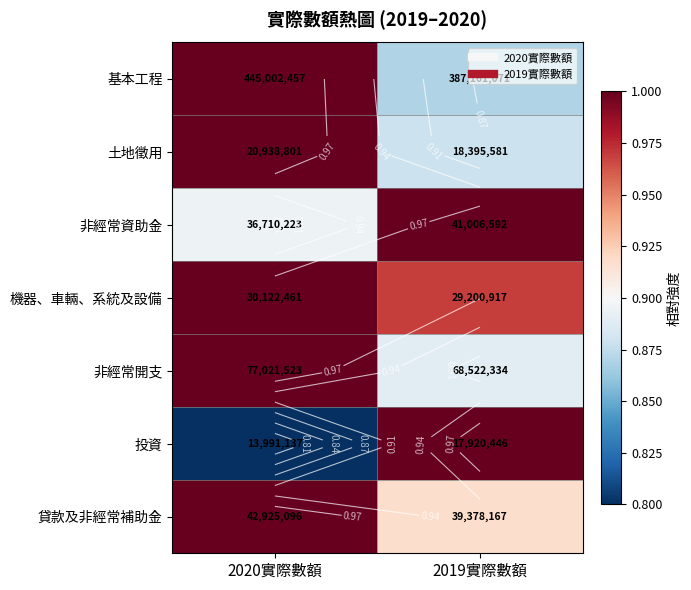

True or false: 土地徵用 has a value of 1.7 at 2020實際數額.

False